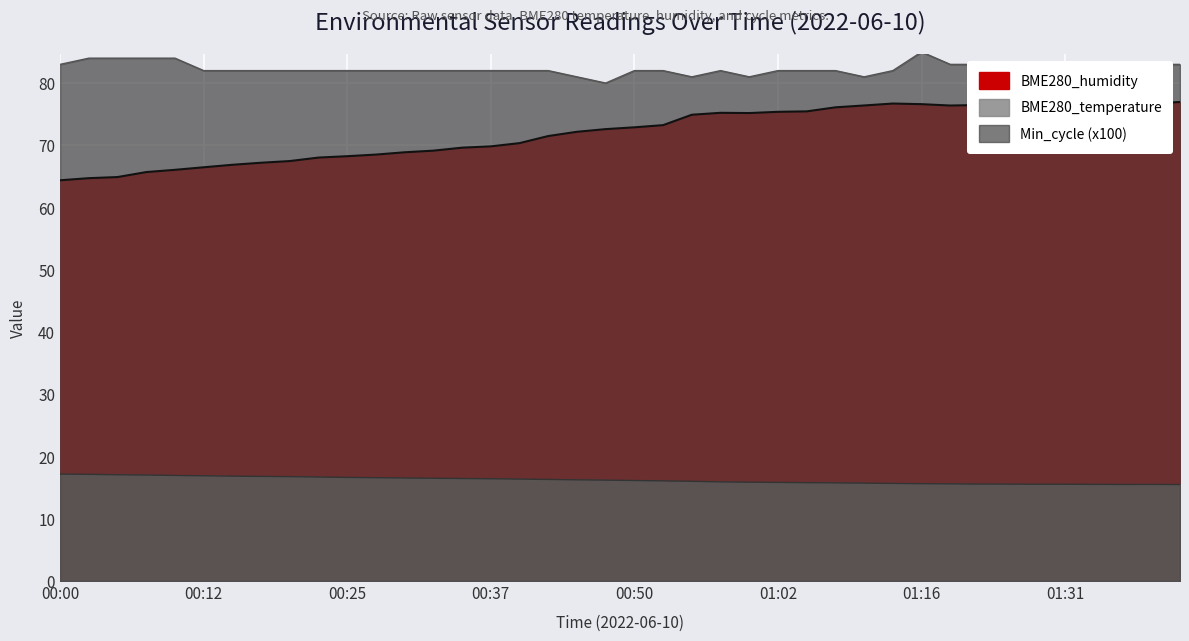

What is the sum of all BME280_temperature values?

648.3